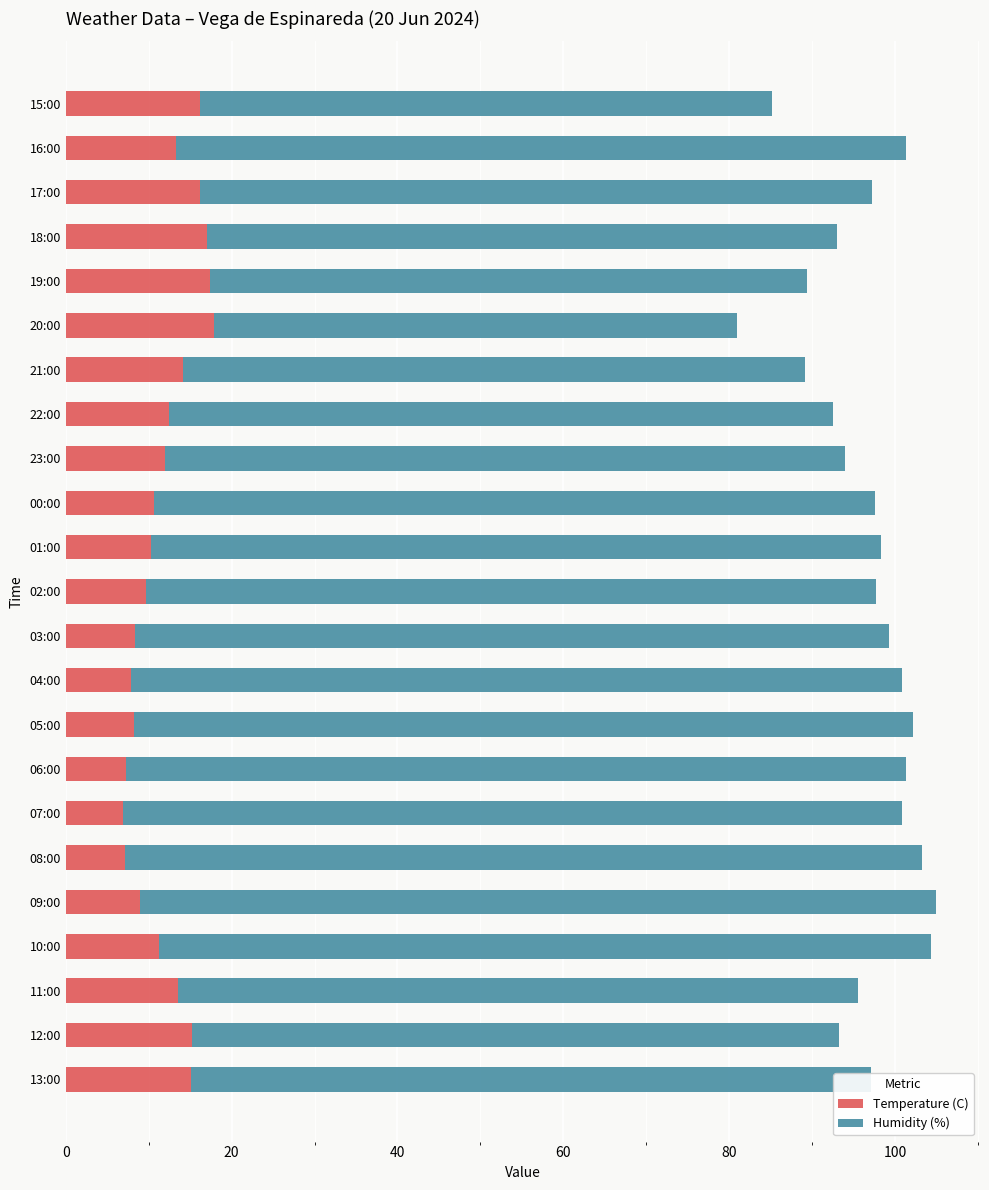

What is the difference between the maximum and minimum values in the Temperature (C) series?

11.0